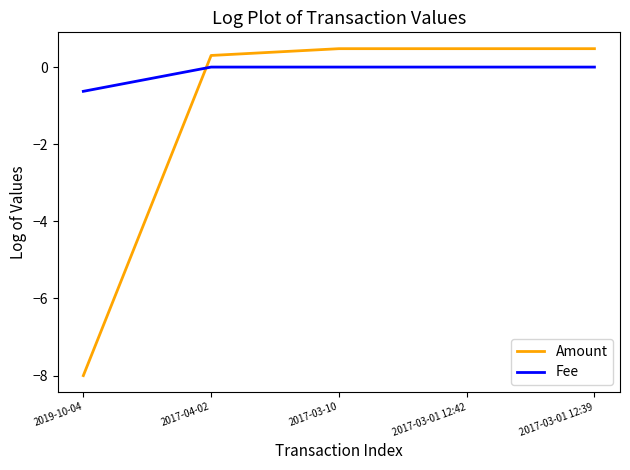

What is the spread (max minus min) of values at 2017-03-01 12:39?

0.5